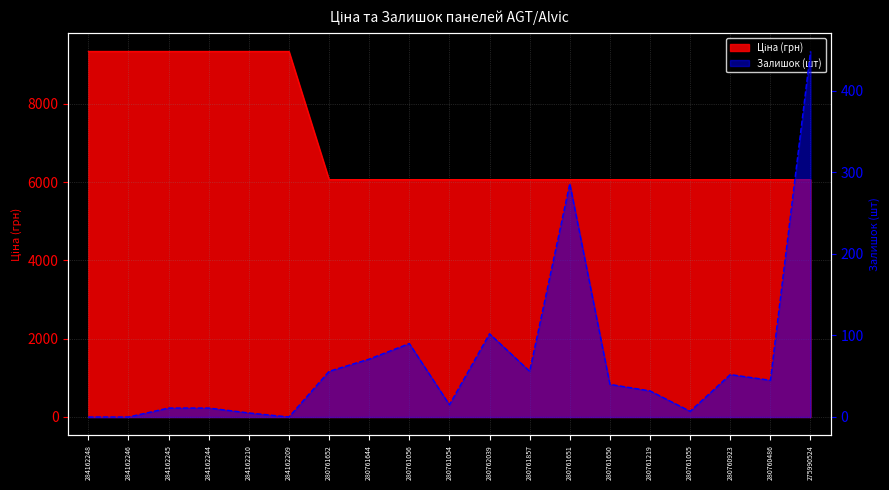

True or false: Залишок and Ціна intersect in this chart.

False